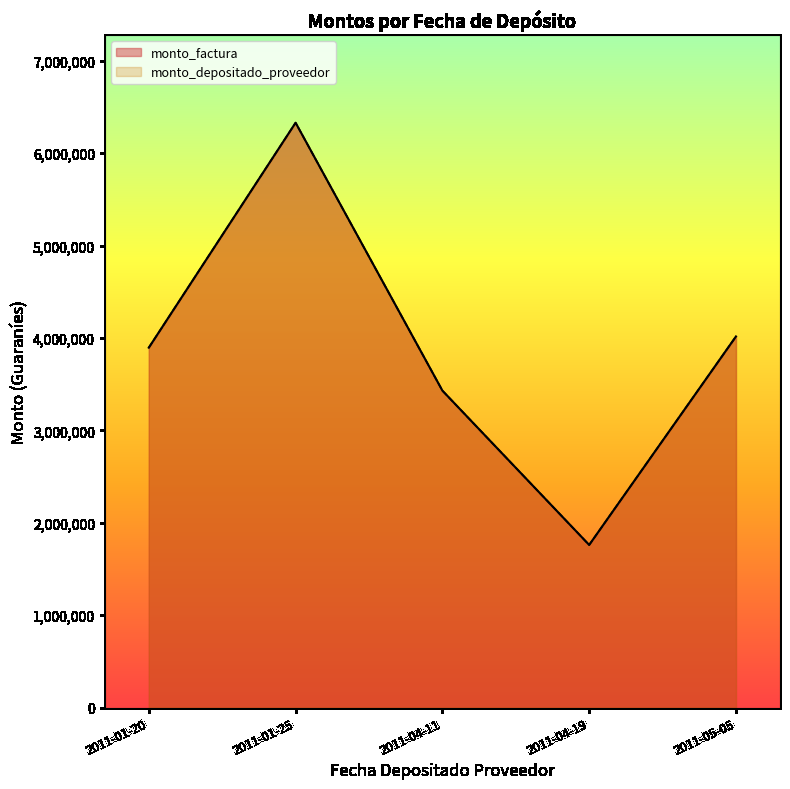

Rank the series by their maximum value, from highest to lowest.

monto_factura, monto_depositado_proveedor